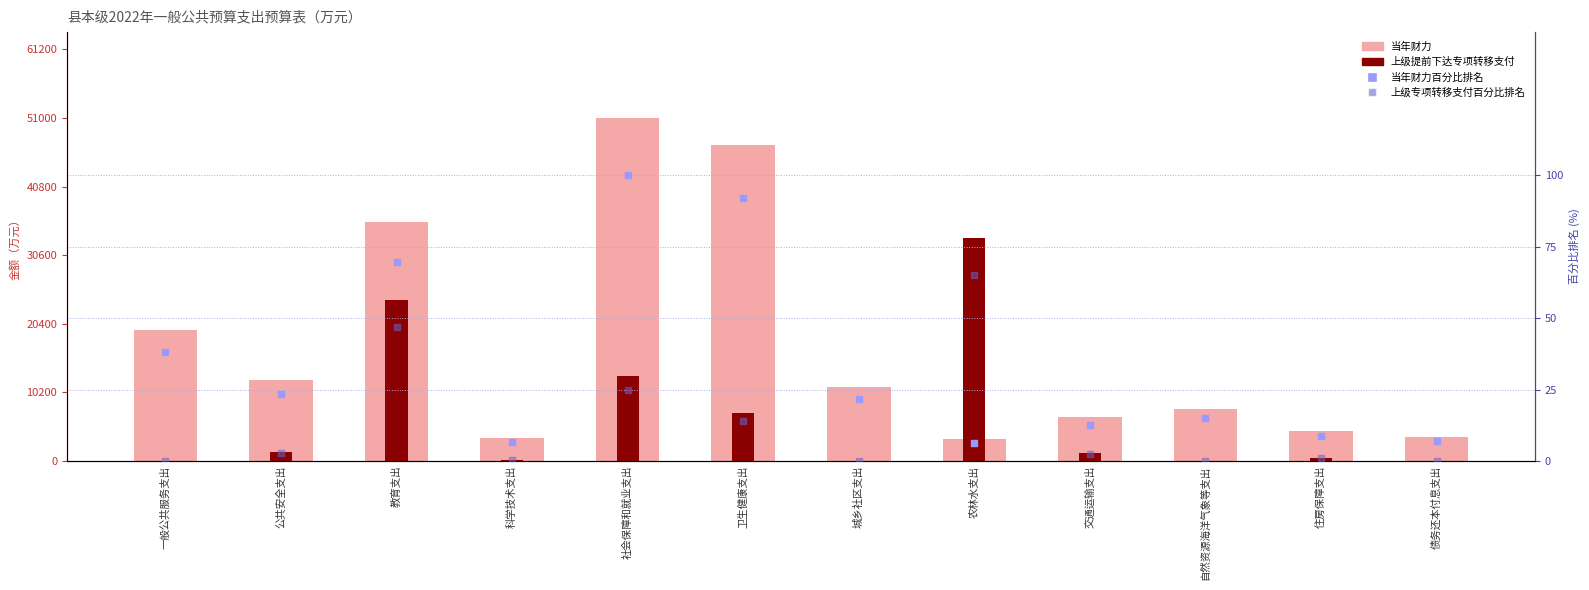

At which category is the sum across all series the highest?

社会保障和就业支出